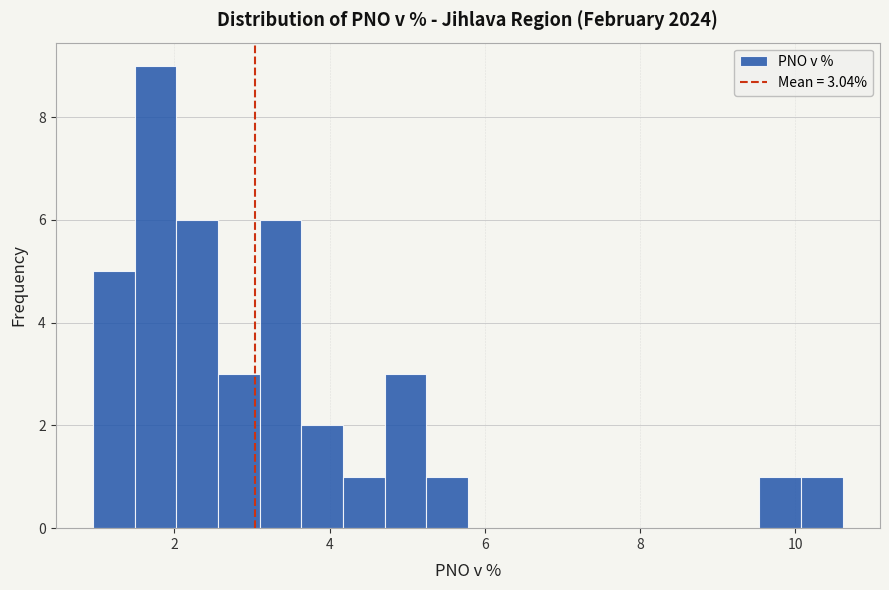

Read against the x-axis, roughly where is the centre of the tallest bar?

1.8